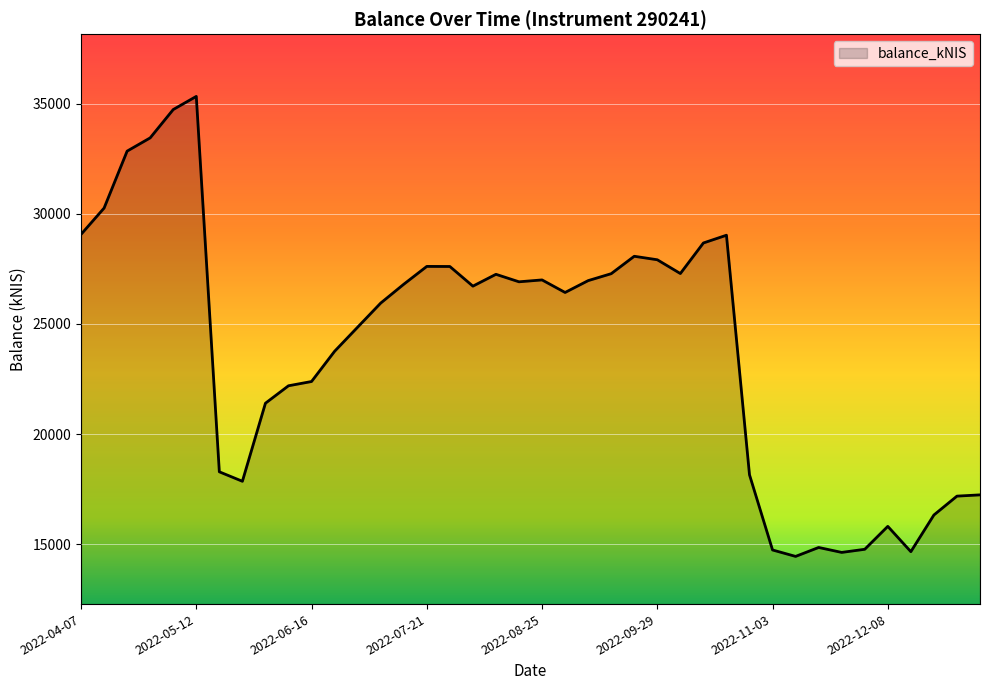

What is the difference between the second highest and minimum values?

20300.5